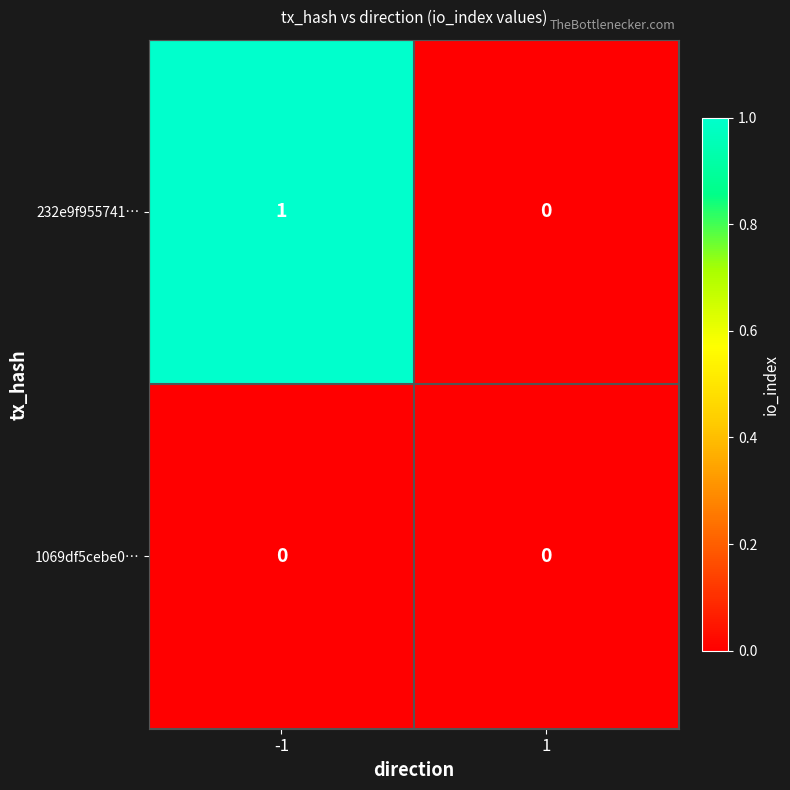

Which series has the largest total across all categories?

232e9f955741…